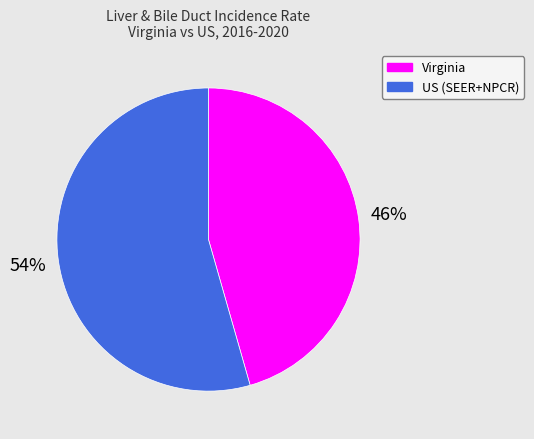

Is there a majority slice in this chart?

Yes